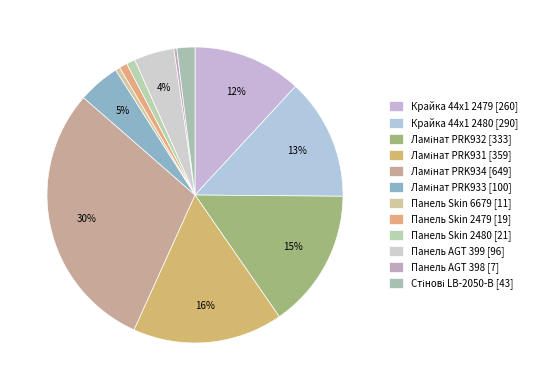

How many slices are in this pie chart?

12